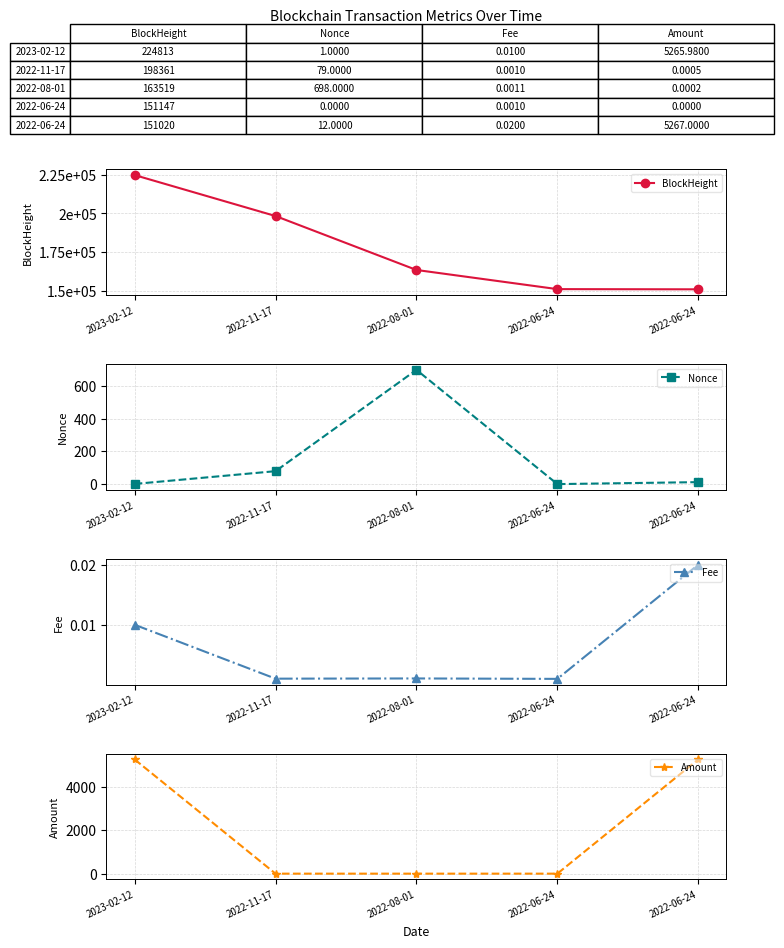

How many data points does each series have?

5